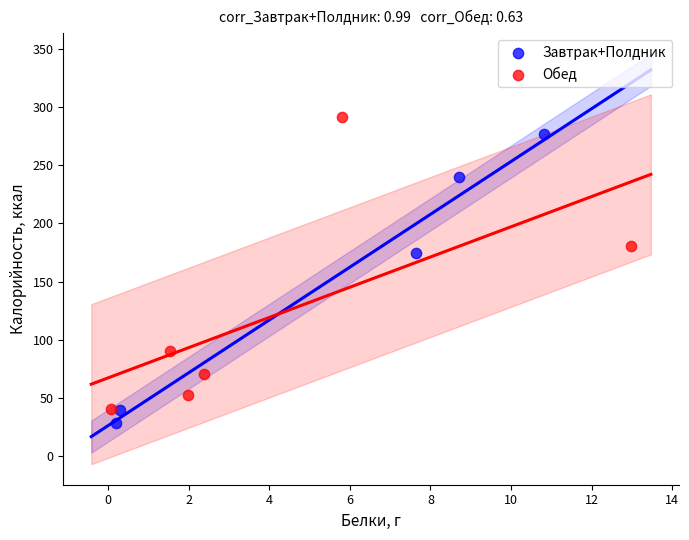

Which series contains the highest Y value?

Обед